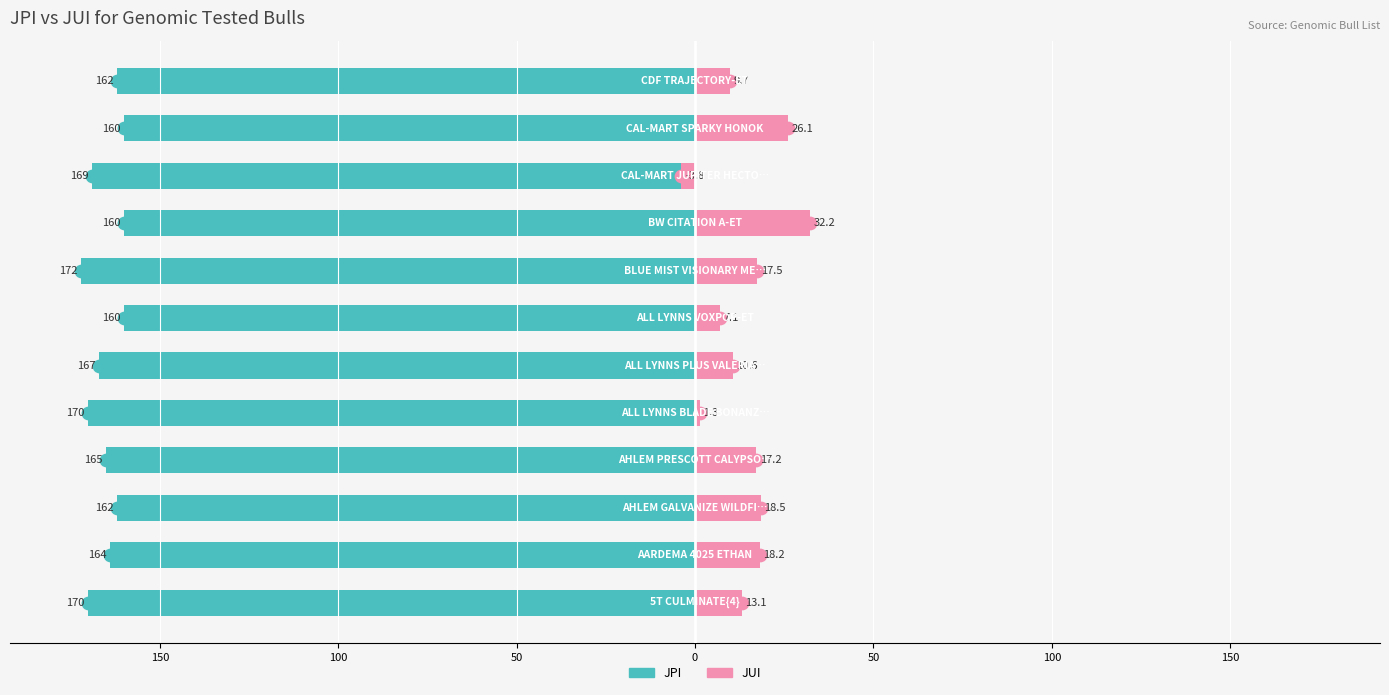

Reading left to right, extract all data points from this chart.

JPI: -170.0	-164.0	-162.0	-165.0	-170.0	-167.0	-160.0	-172.0	-160.0	-169.0	-160.0	-162.0
JUI: 13.1	18.2	18.5	17.2	1.3	10.6	7.1	17.5	32.2	-3.8	26.1	9.7